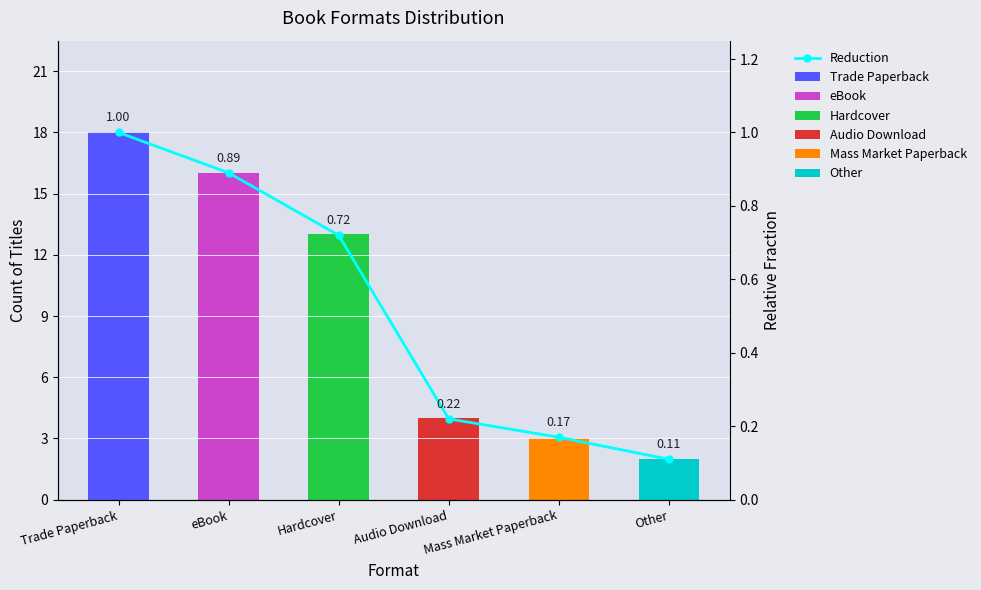

Is it true that the value at Audio Download is 0.2?

True